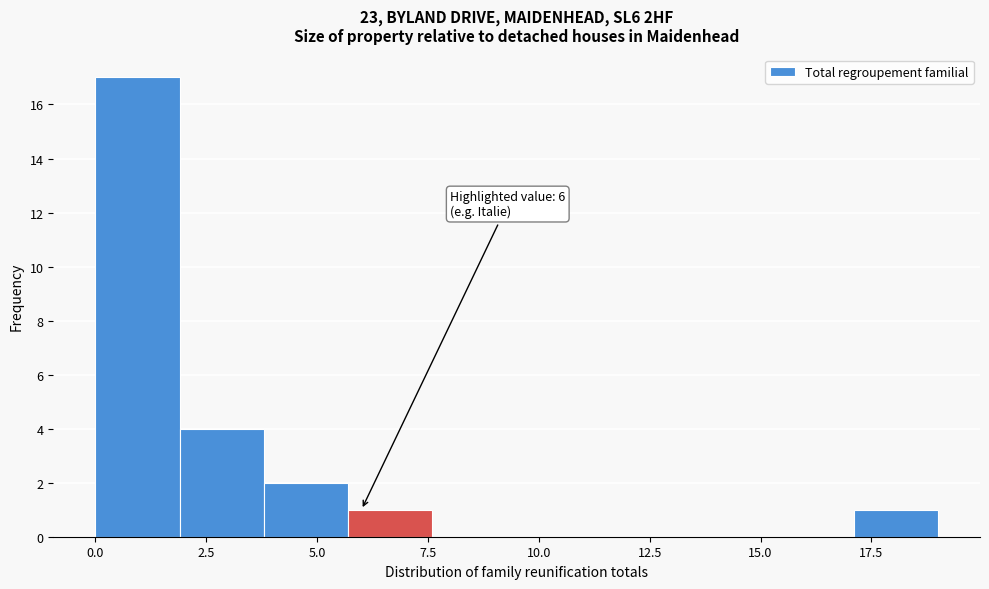

Around what value on the x-axis is the tallest bar? Give the approximate position of its centre, as read against the axis.

1.0